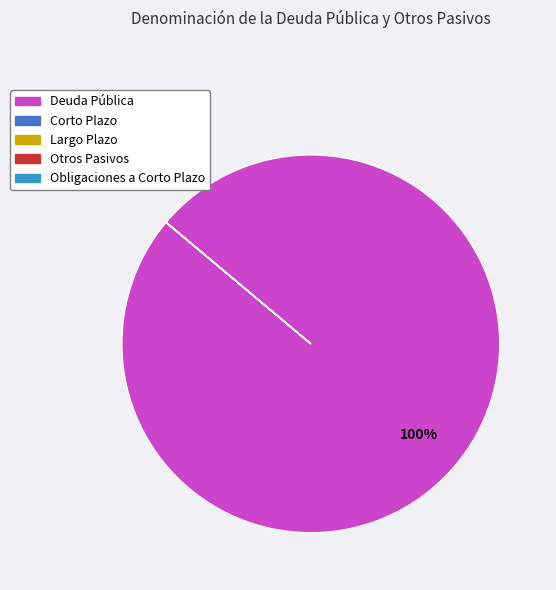

Is there any slice that represents more than half of the pie?

Yes